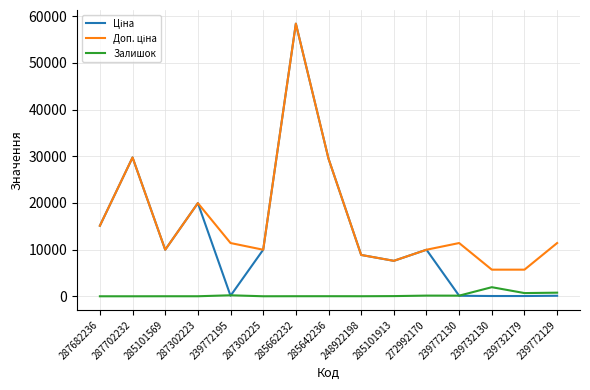

What is the highest value of the Залишок series?

1948.0